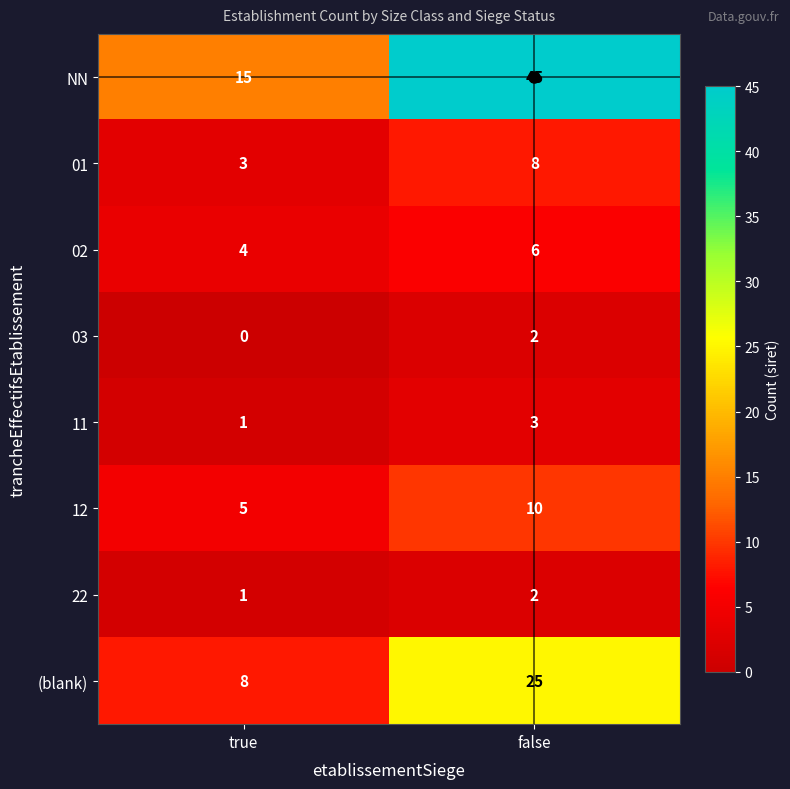

At which label does 11 reach its peak?

false